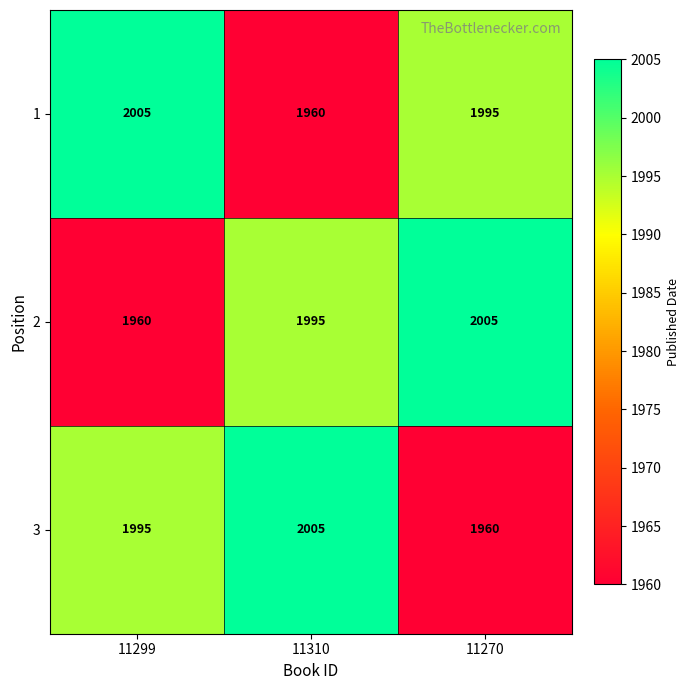

What is the sum of all 3 values?

5960